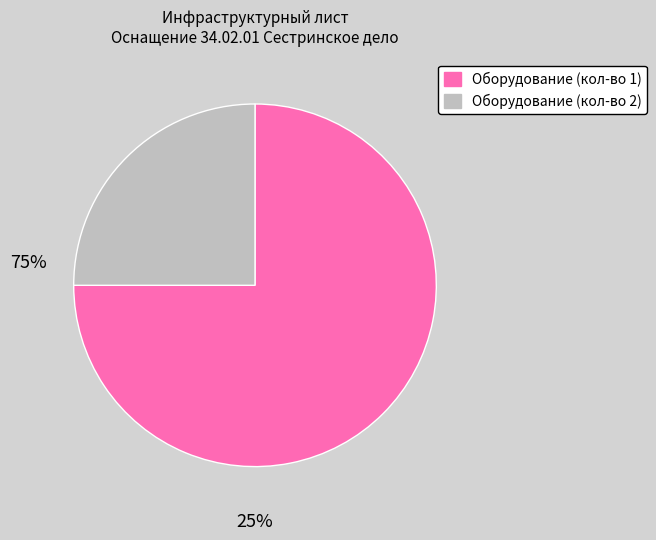

Is there a majority slice in this chart?

Yes